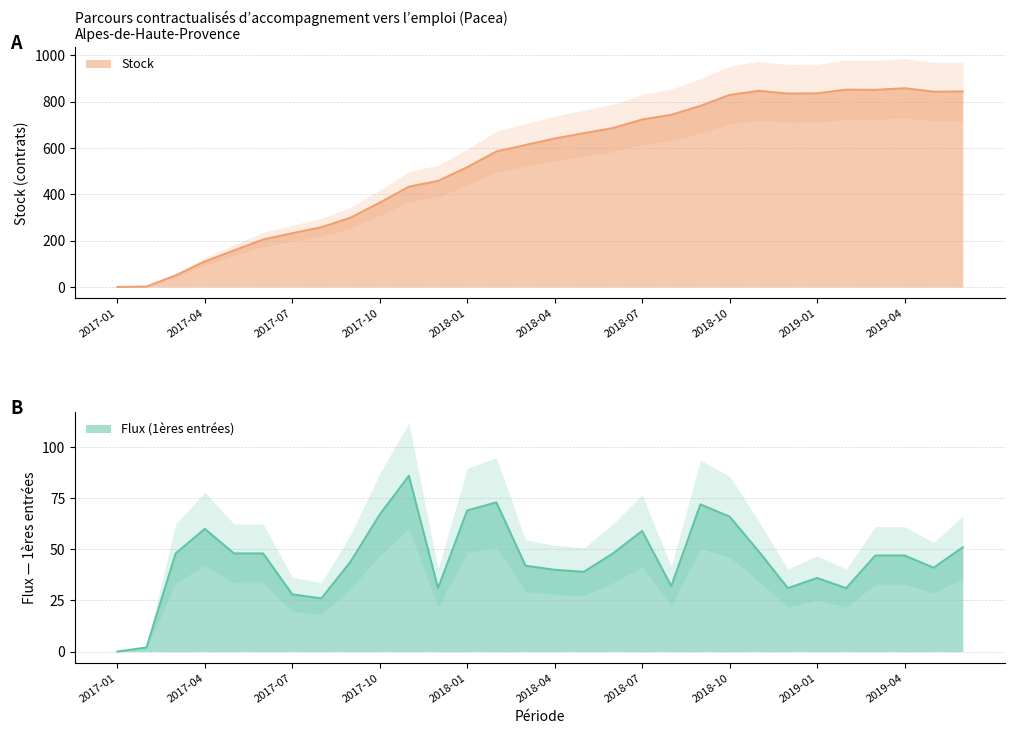

True or false: Stock and Flux (1ères entrées) intersect in this chart.

False